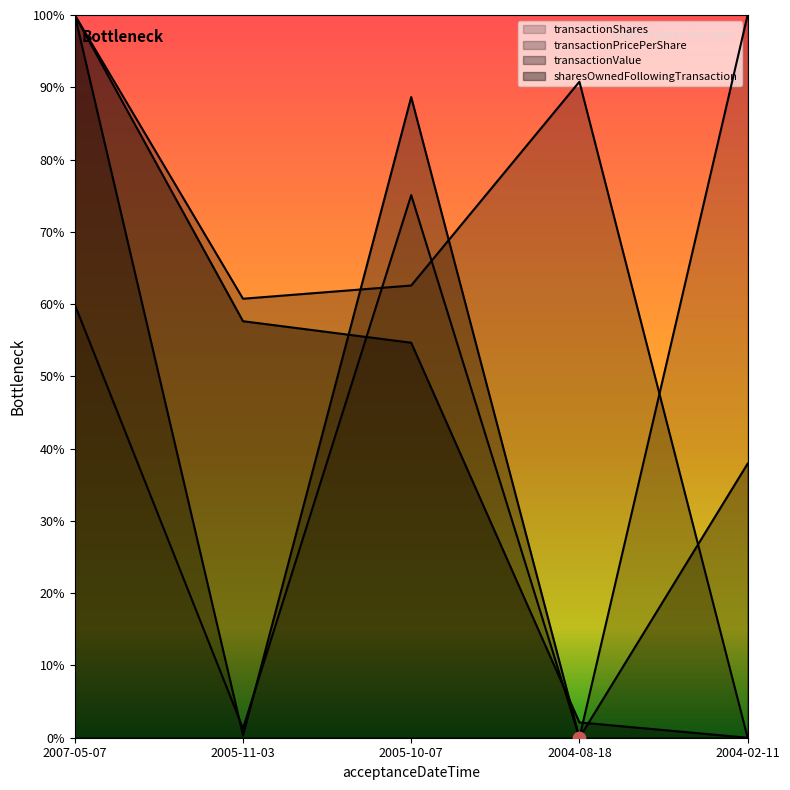

At which category is the sum across all series the highest?

2007-05-07